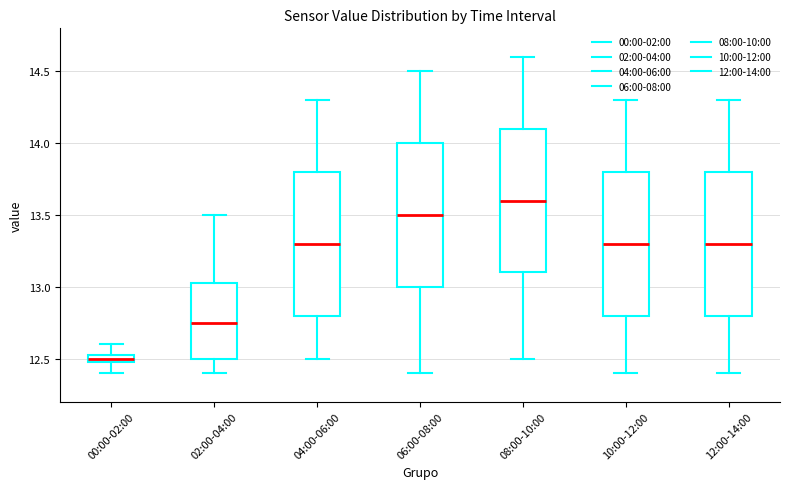

Which box has the highest median line?

08:00-10:00